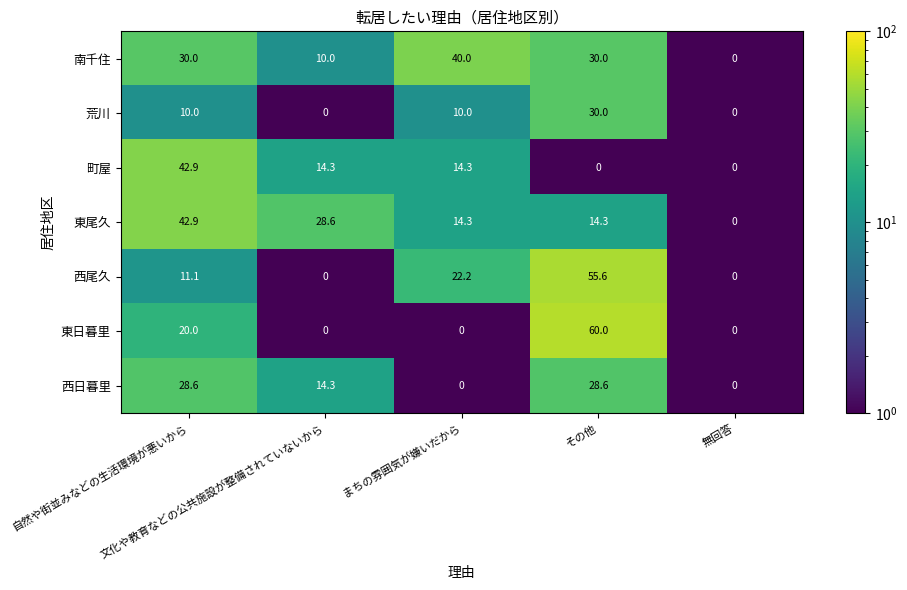

What is the highest value of the 東日暮里 series?

60.0